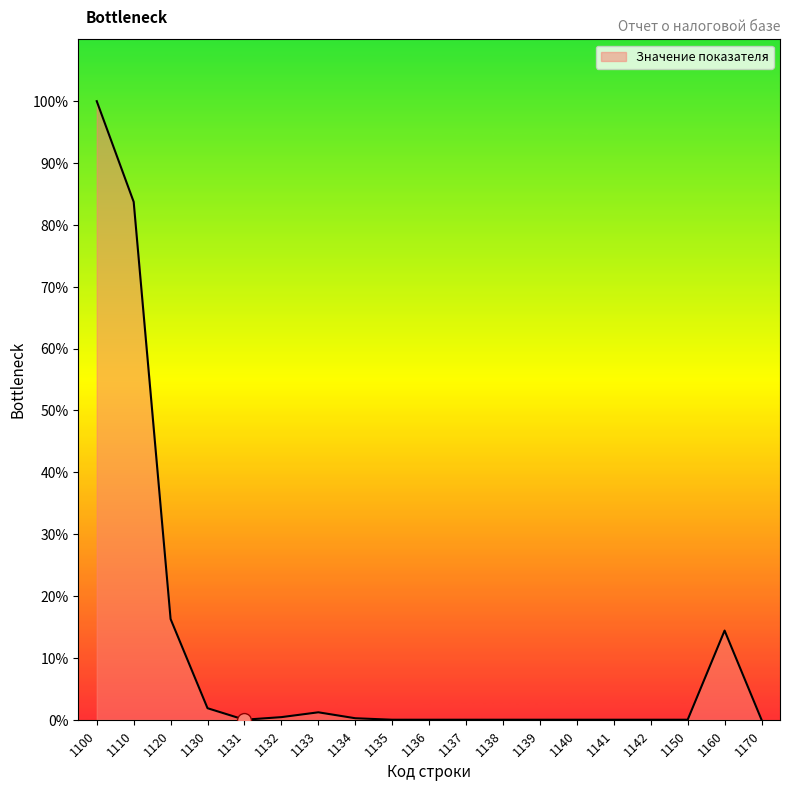

The value at 1170 is 61.8. True or false?

False